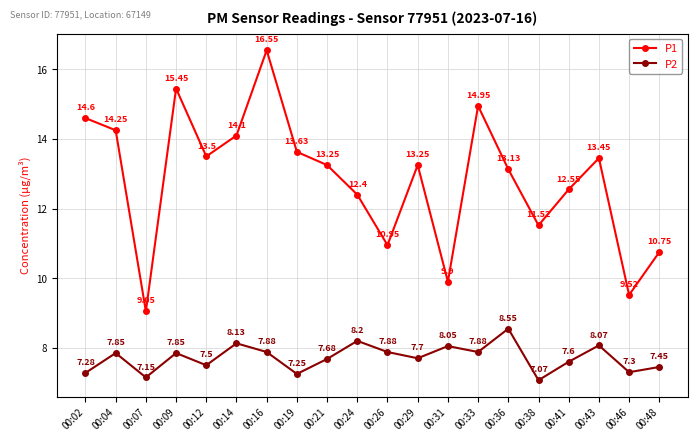

True or false: P1 and P2 intersect in this chart.

False